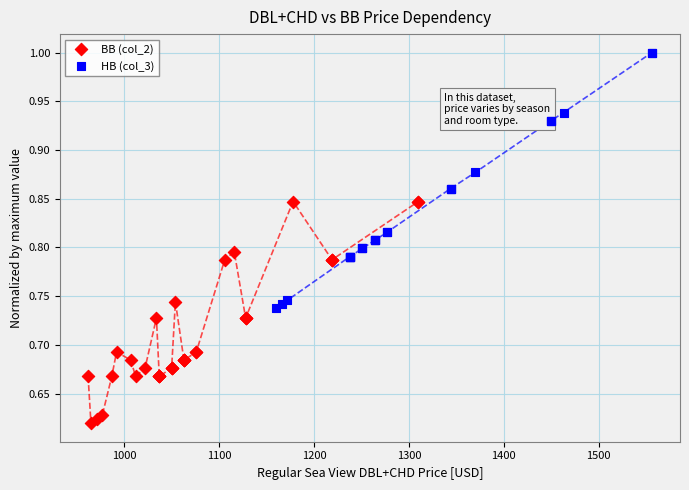

Which series contains the highest Y value?

HB (col_3)